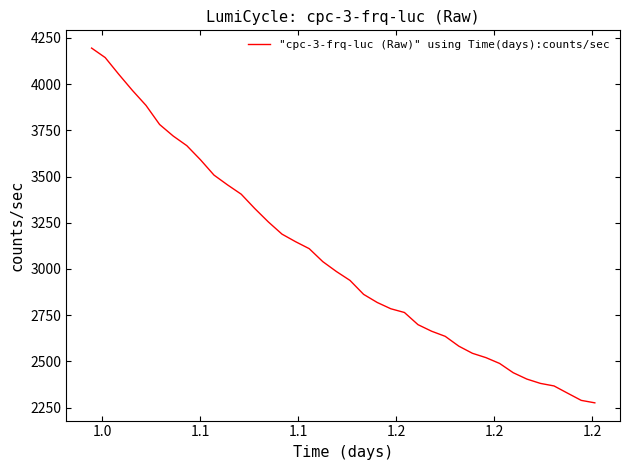

What is the minimum value shown in the chart?

2275.6